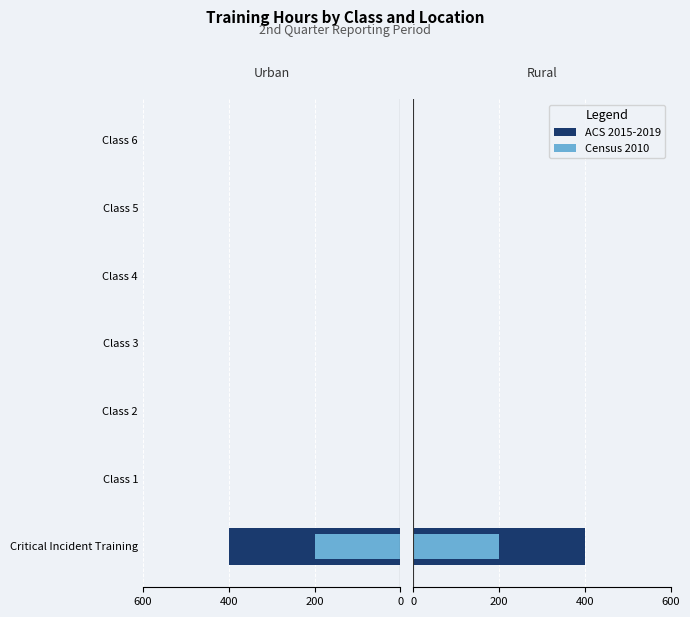

What is the average value of the ACS 2015-2019 series?

57